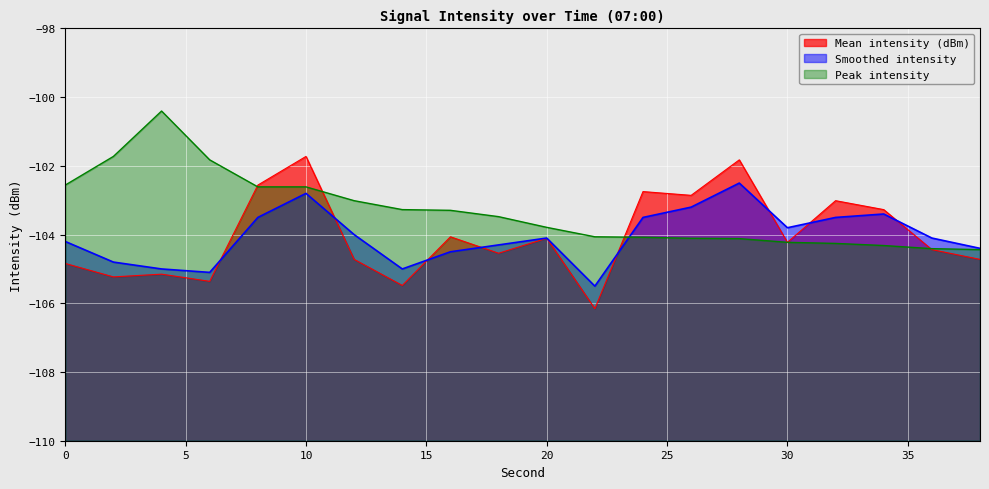

True or false: Peak intensity and Mean intensity (dBm) intersect in this chart.

True